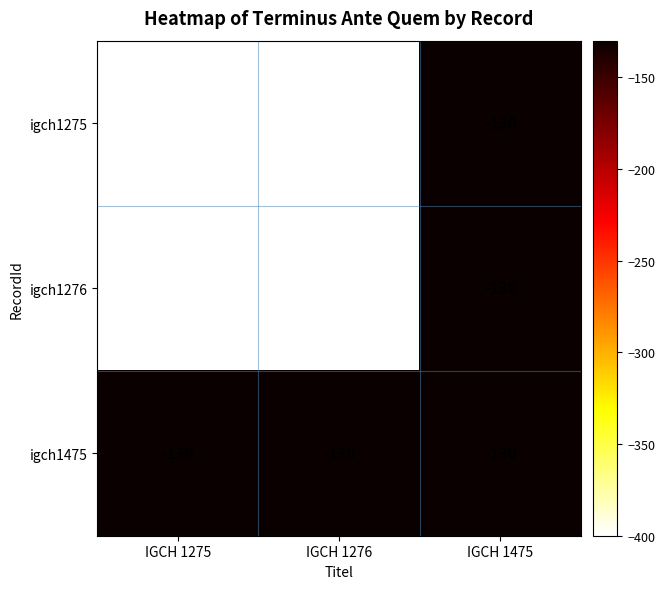

Is it true that igch1276 equals -400 at IGCH 1275?

True